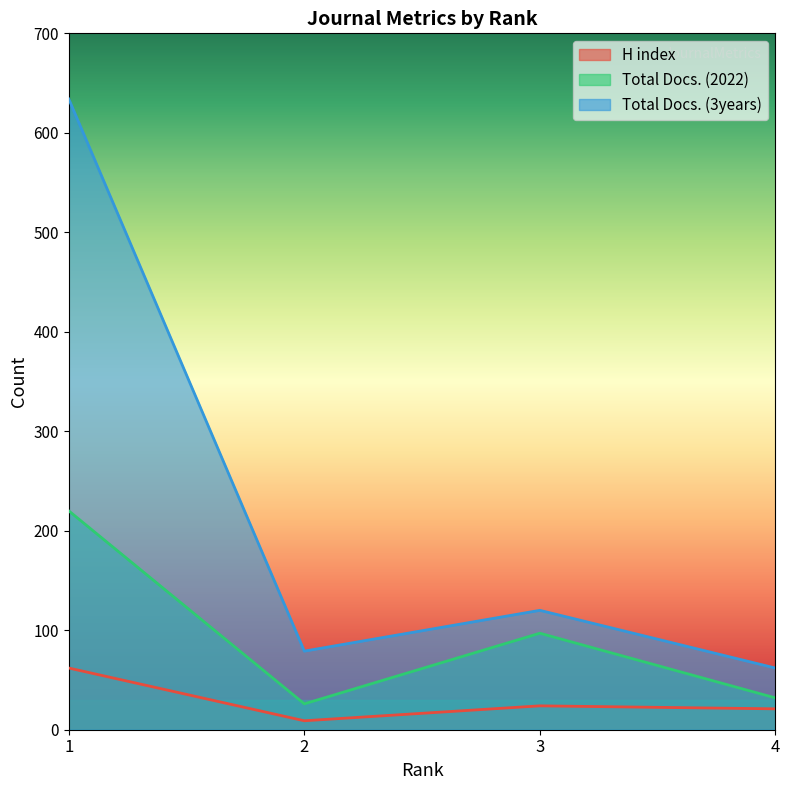

True or false: Total Docs. (3years) and H index cross at least once.

False